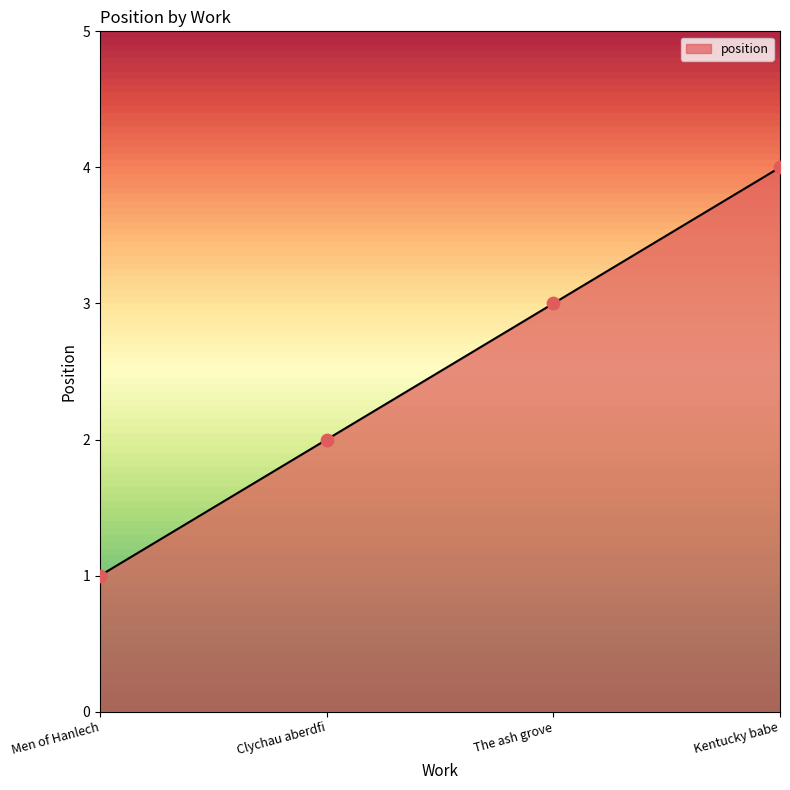

What is the change in value from Clychau aberdfi to Kentucky babe?

+2